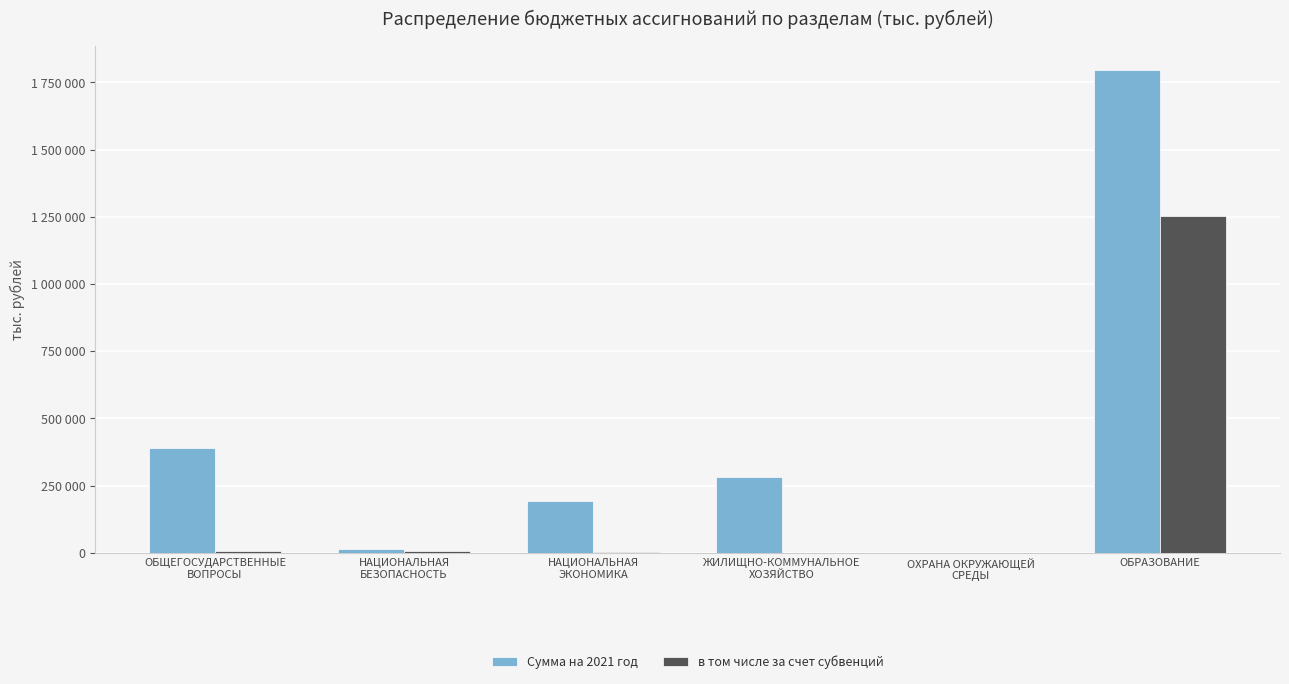

What is the value of the в том числе за счет субвенций bar at the 3rd from the left?

2799.7